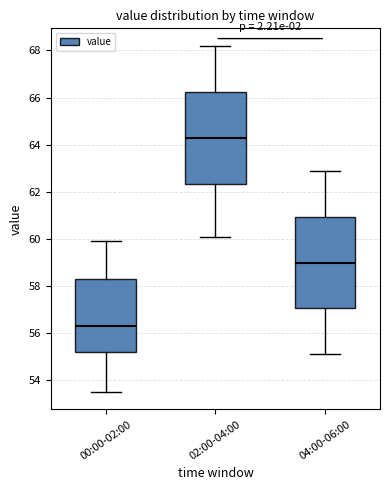

Reading left to right, transcribe this box plot: for each box, give where its median line is, the range the box spans, and where its two whiskers end, as read against the y-axis. The values are not printed on the chart, so give them approximately, as read against the axis.

00:00-02:00: median 56.4, box 55.2 to 58.4, whiskers 53.6 to 60.0
02:00-04:00: median 64.4, box 62.4 to 66.2, whiskers 60.2 to 68.2
04:00-06:00: median 59.0, box 57.0 to 61.0, whiskers 55.2 to 63.0